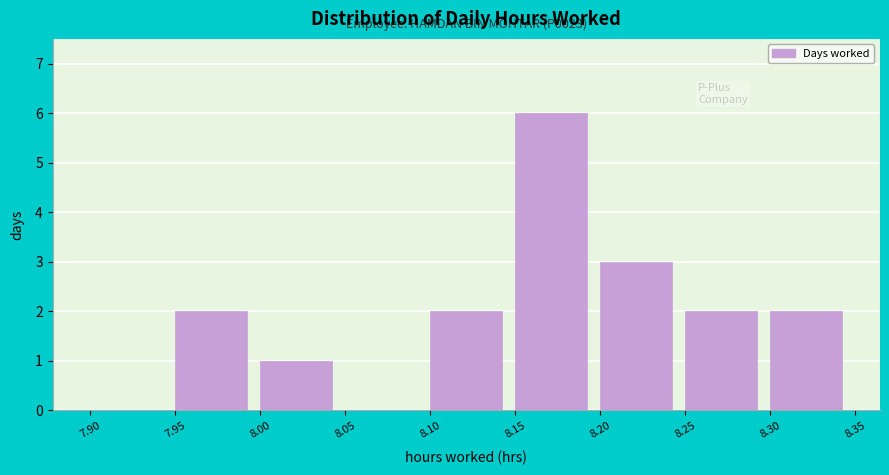

Which range on the x-axis has the tallest bar?

8.15 to 8.20